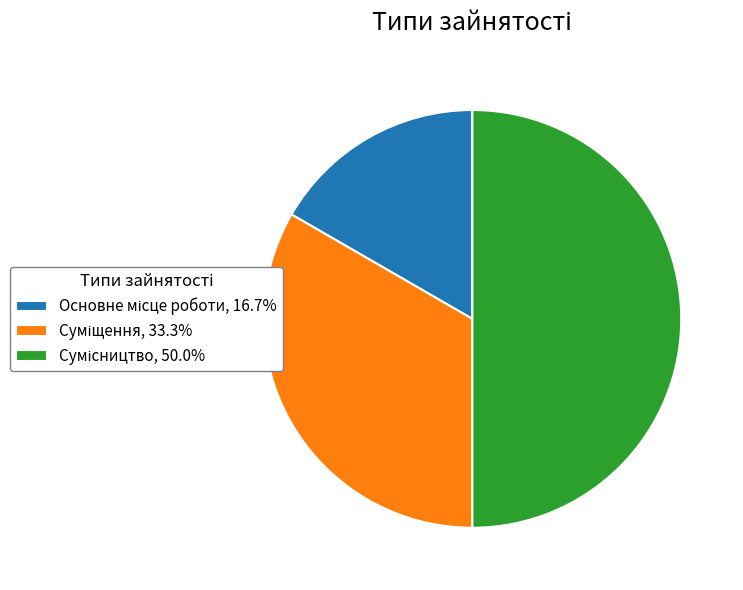

Count the number of slices in the pie.

3